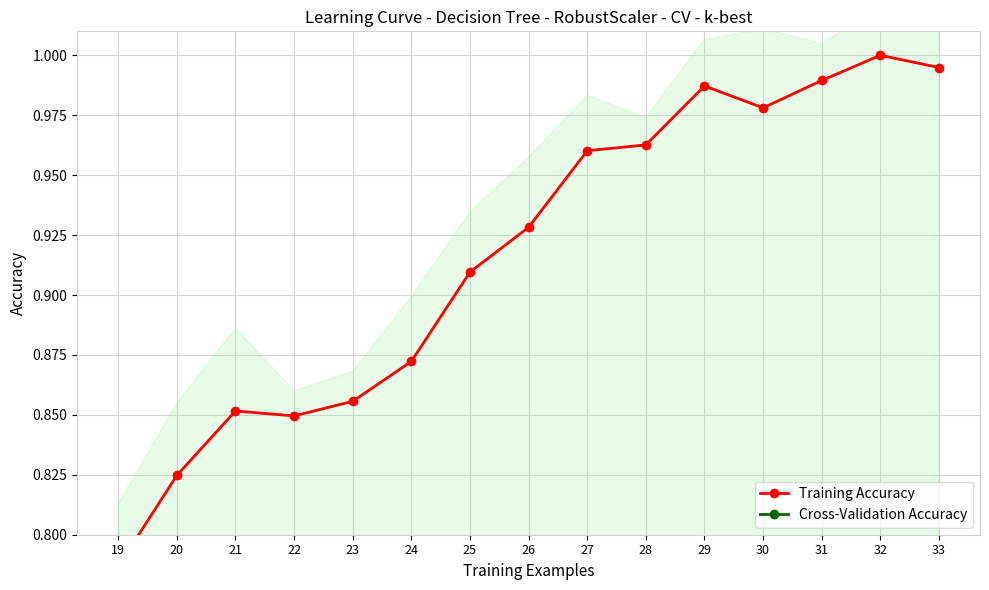

Reading left to right, what are all the values shown in this chart?

Training Accuracy: 19=0.8	20=0.8	21=0.9	22=0.8	23=0.9	24=0.9	25=0.9	26=0.9	27=1.0	28=1.0	29=1.0	30=1.0	31=1.0	32=1.0	33=1.0
Cross-Validation Accuracy: 19=0.4	20=0.4	21=0.4	22=0.4	23=0.4	24=0.4	25=0.5	26=0.5	27=0.5	28=0.5	29=0.5	30=0.5	31=0.5	32=0.5	33=0.5